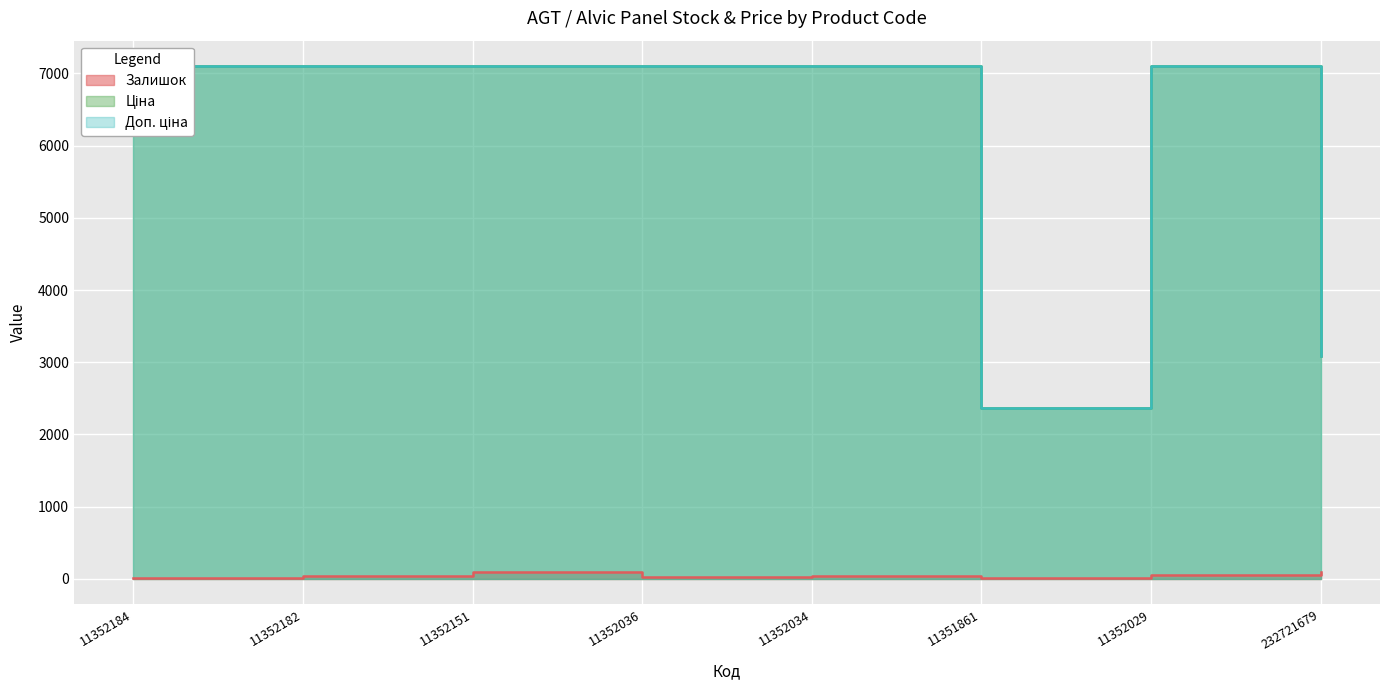

What is the difference between the maximum and minimum values in the Залишок series?

90.0